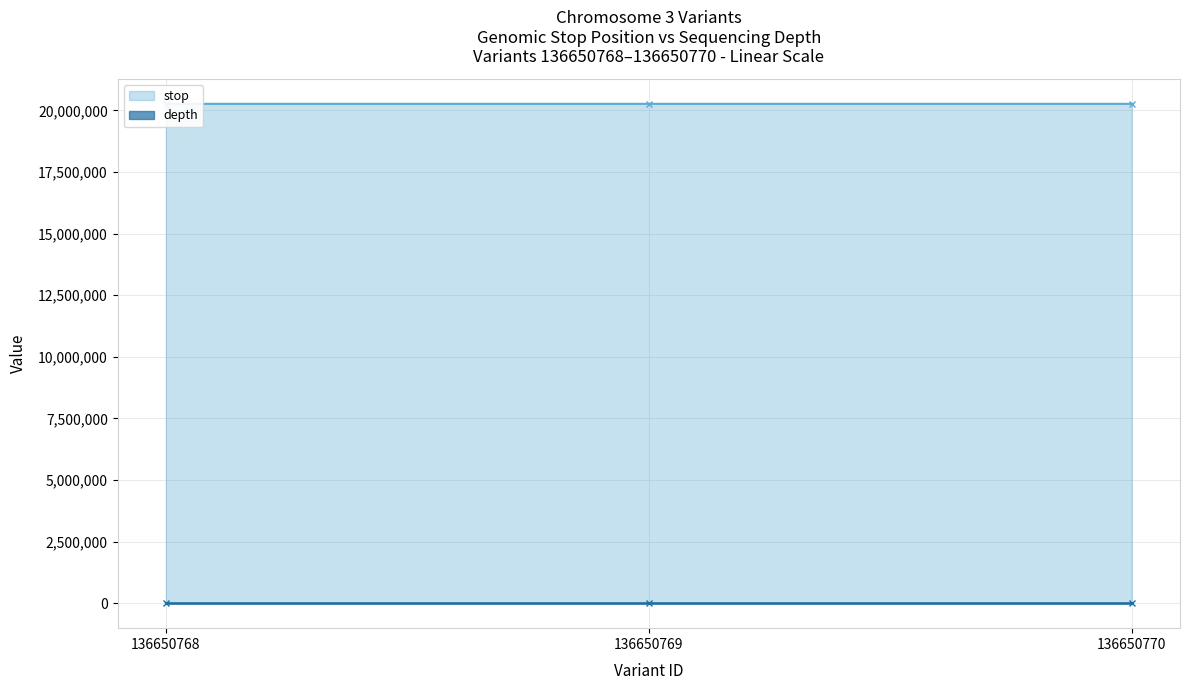

At which category is the sum across all series the highest?

136650770